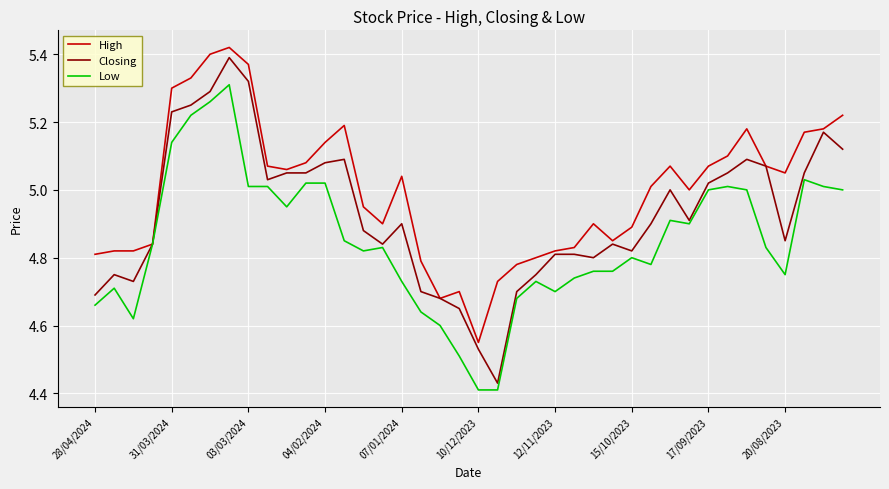

Which series has the largest total across all categories?

High